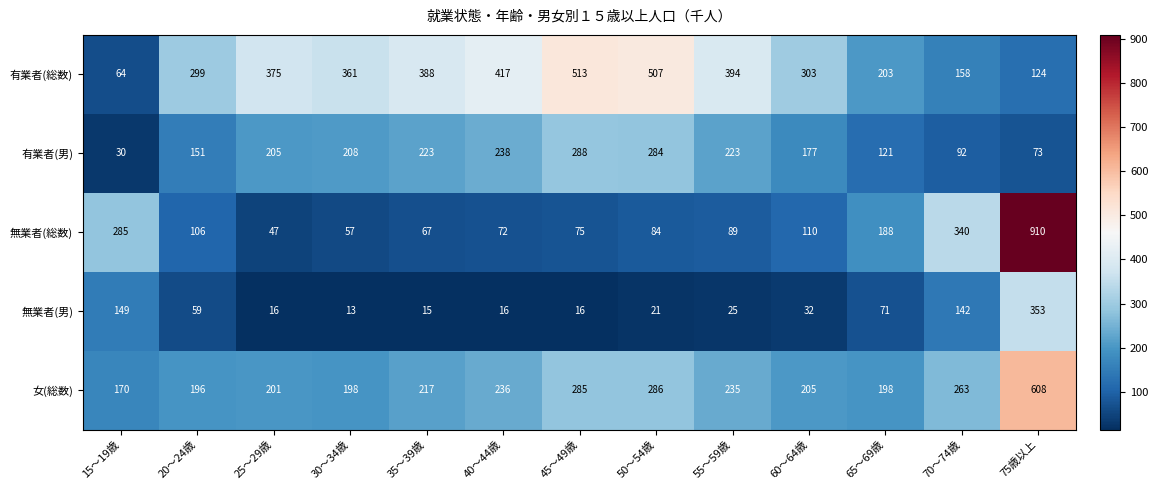

The value of 女(総数) at 45～49歳 is 500. True or false?

False